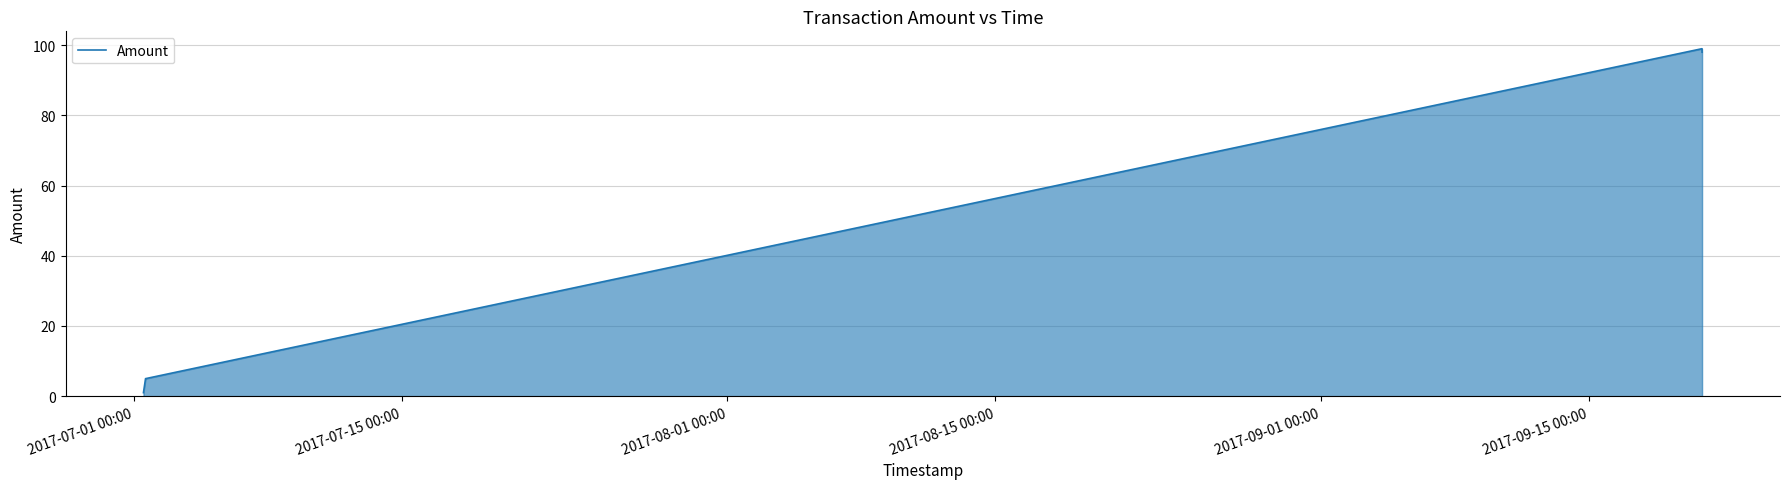

What is the sum of all values?

208